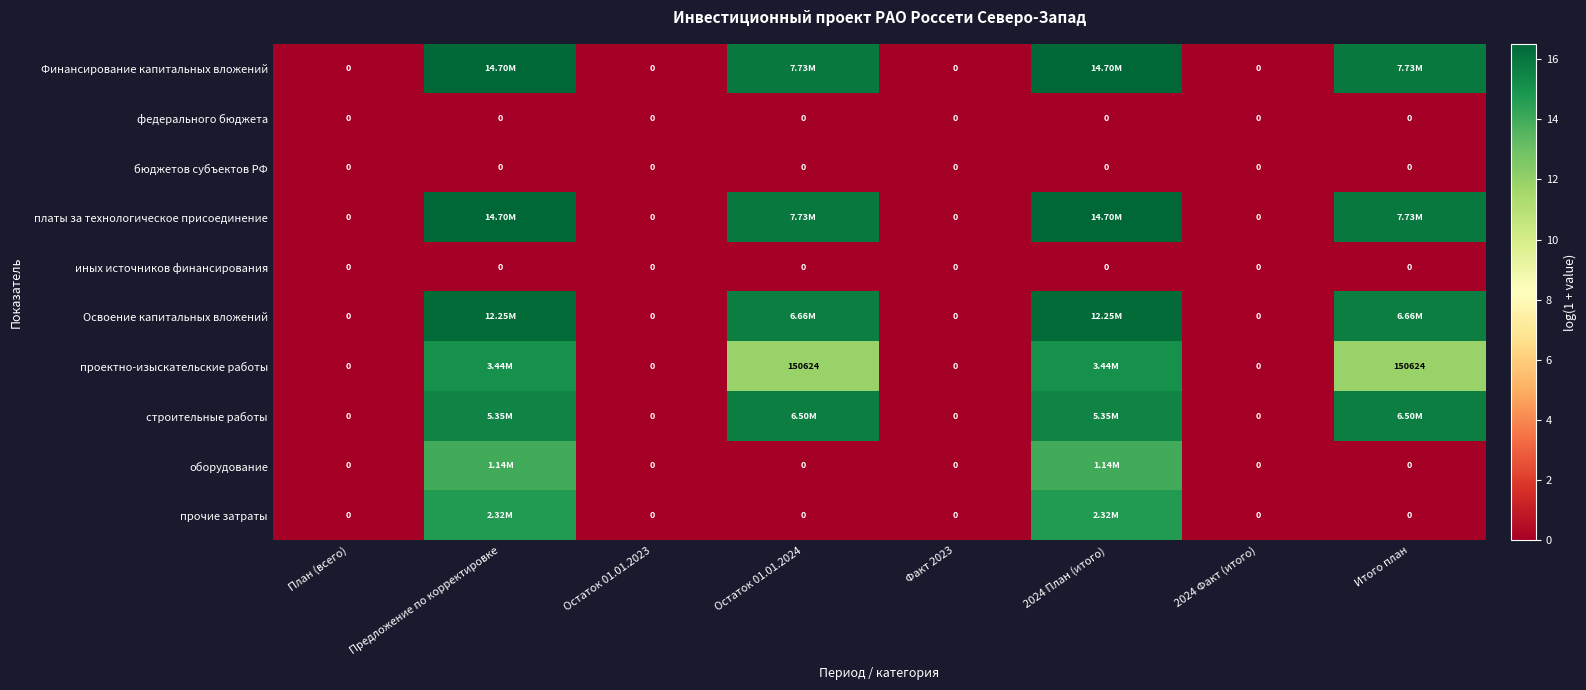

Which category has the highest value across all series?

Предложение по корректировке